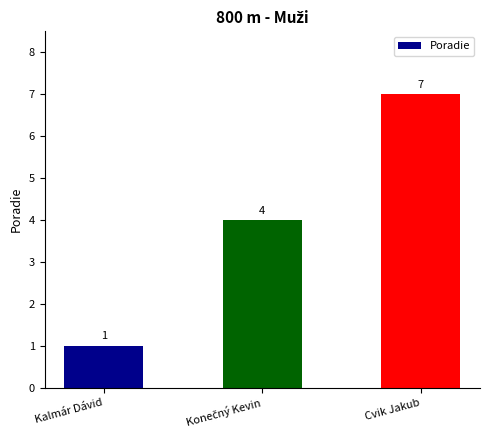

What is the value of the 2nd bar from the left?

4